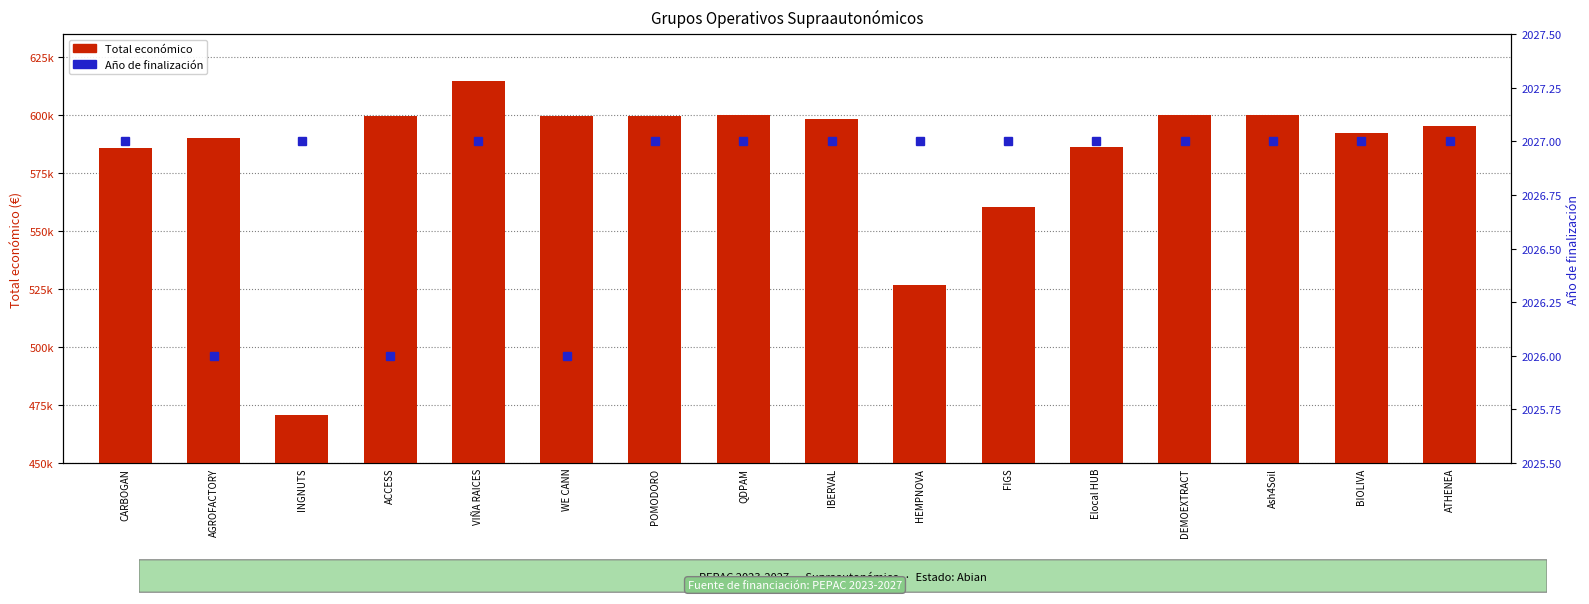

Reading left to right, list all the values displayed in this chart.

585914	590382	470675	599779	614907	599584	599540	599986	598303	526962	560529	586120	600043	600000	592475	595436